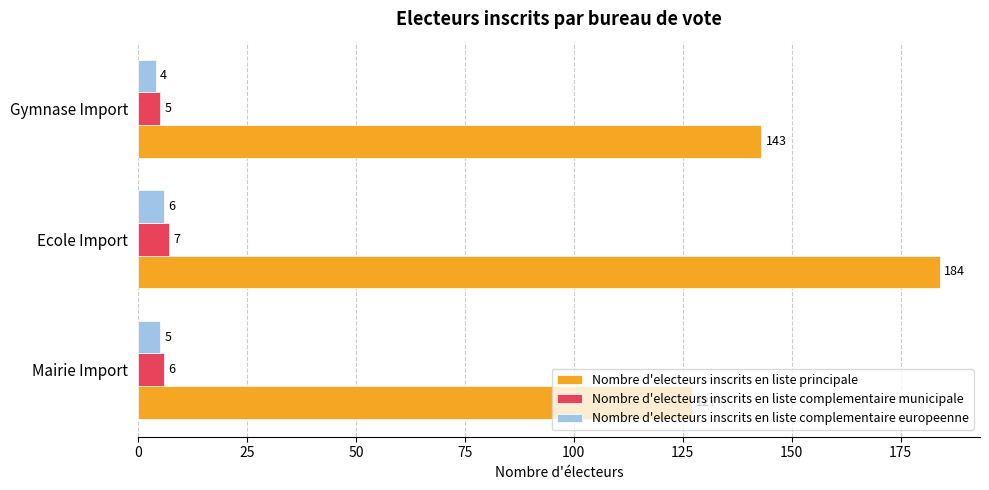

What is the spread (max minus min) of values at Gymnase Import?

139